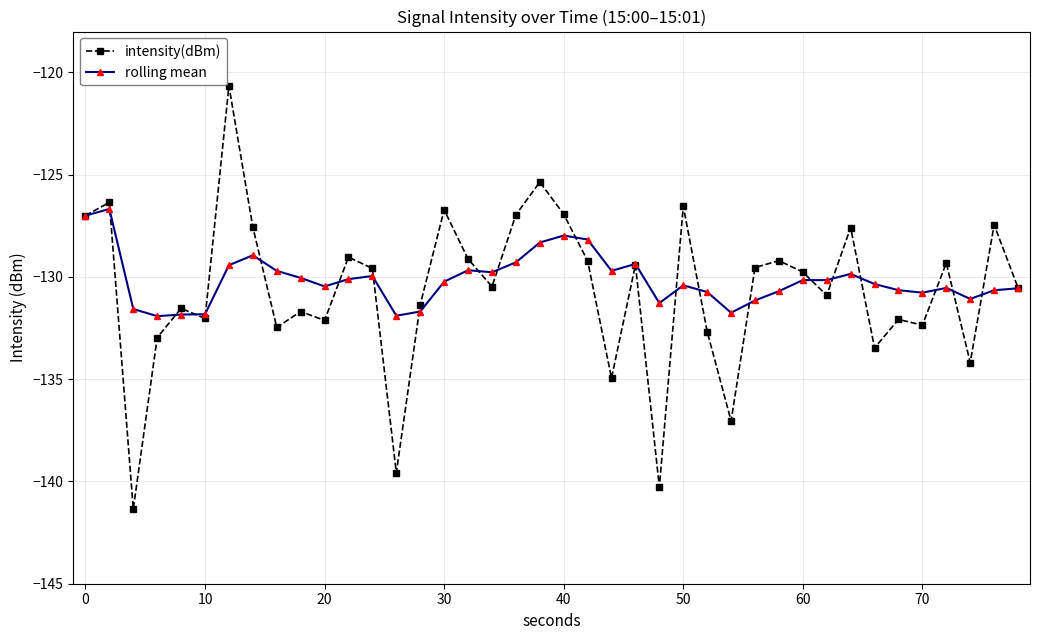

What are all the series names shown in the legend?

intensity(dBm), rolling mean